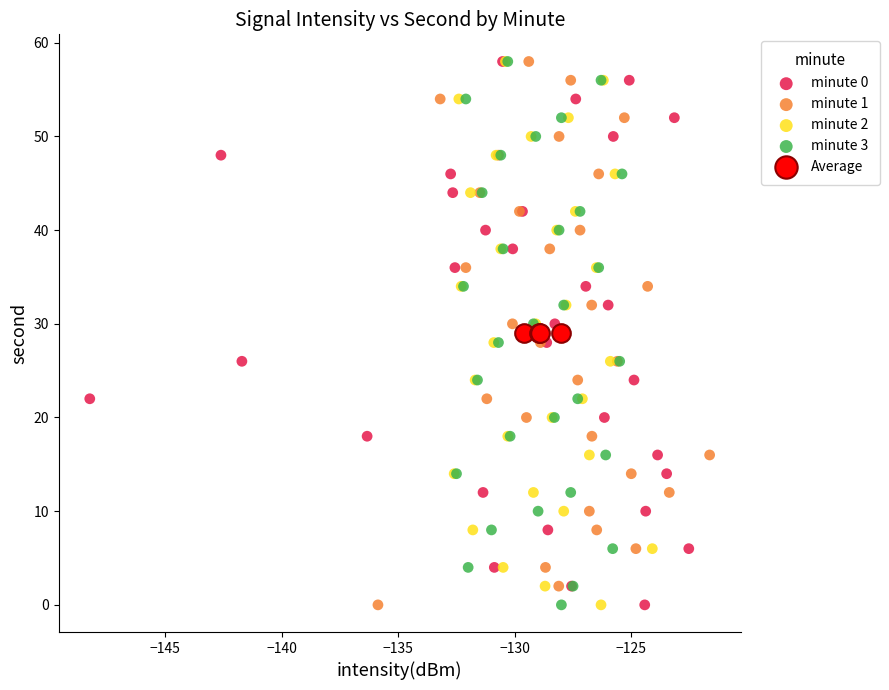

What are all the series names shown in the legend?

minute 0, minute 1, minute 2, minute 3, Average